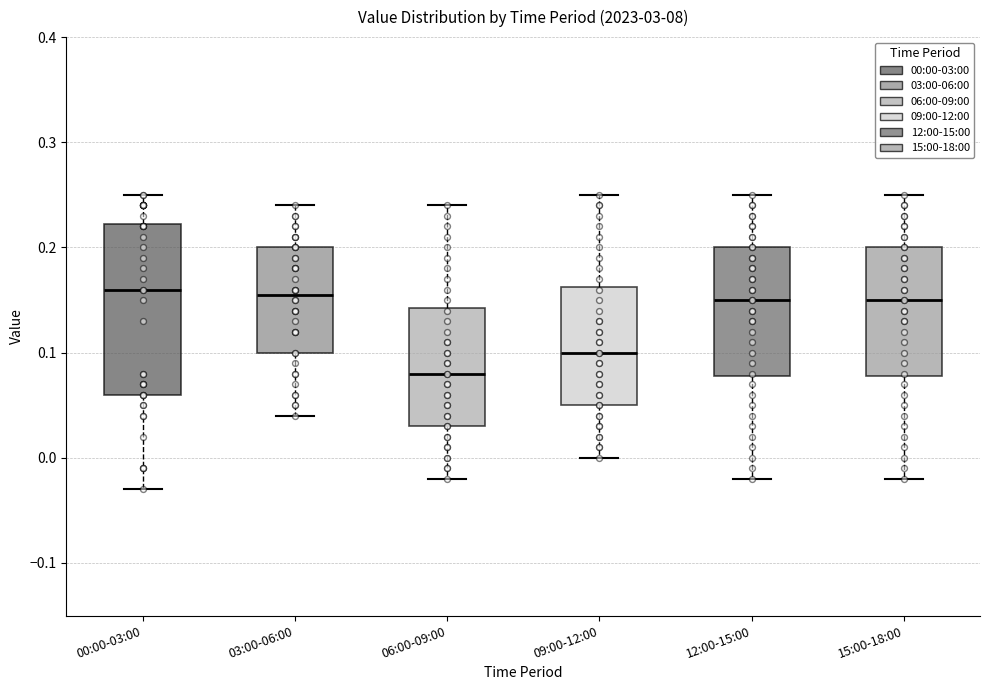

Reading left to right, read every box against the y-axis: the position of its median line, the range the box covers, and the ends of its whiskers. The values are not printed on the chart, so give them approximately, as read against the axis.

00:00-03:00: median 0.16, box 0.06 to 0.22, whiskers -0.03 to 0.25
03:00-06:00: median 0.16, box 0.10 to 0.20, whiskers 0.04 to 0.24
06:00-09:00: median 0.08, box 0.03 to 0.14, whiskers -0.02 to 0.24
09:00-12:00: median 0.10, box 0.05 to 0.16, whiskers 0.00 to 0.25
12:00-15:00: median 0.15, box 0.08 to 0.20, whiskers -0.02 to 0.25
15:00-18:00: median 0.15, box 0.08 to 0.20, whiskers -0.02 to 0.25